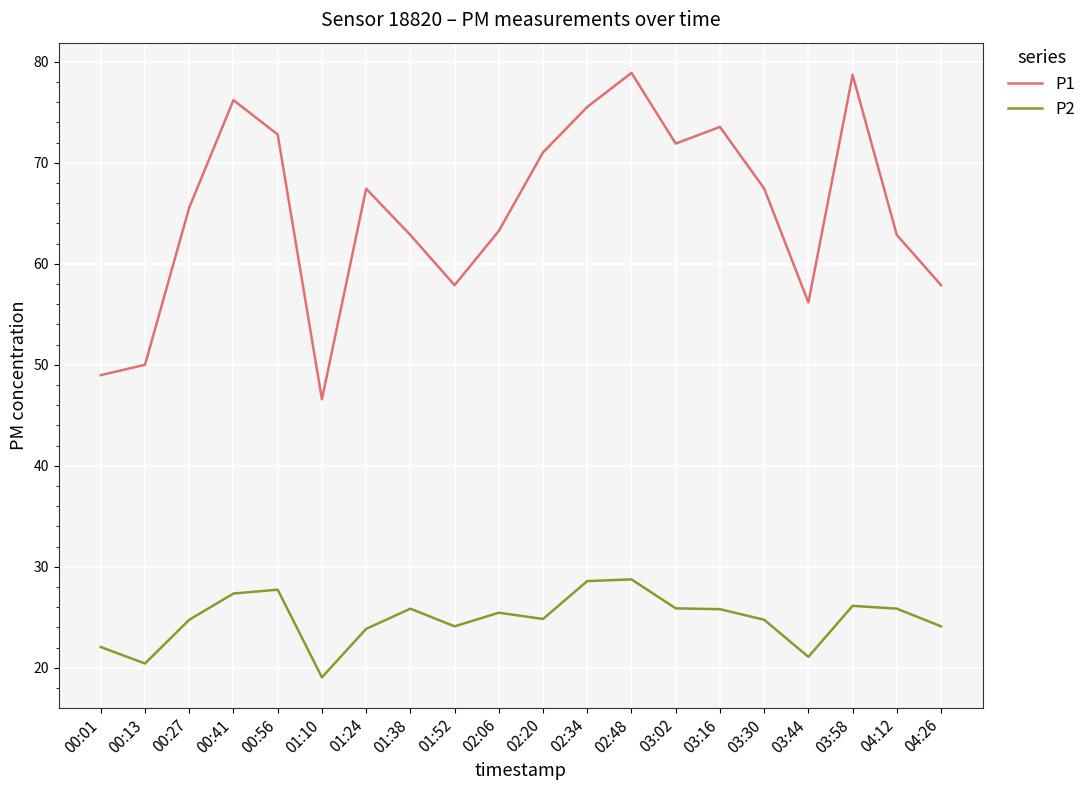

What is the approximate value of P1 at 00:56?

72.8